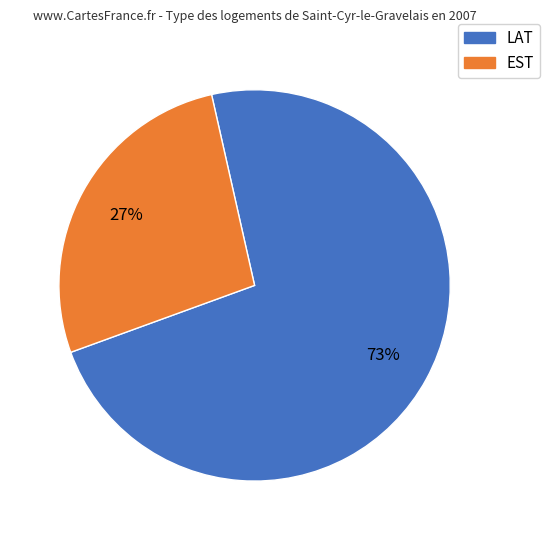

Is there any slice that represents more than half of the pie?

Yes